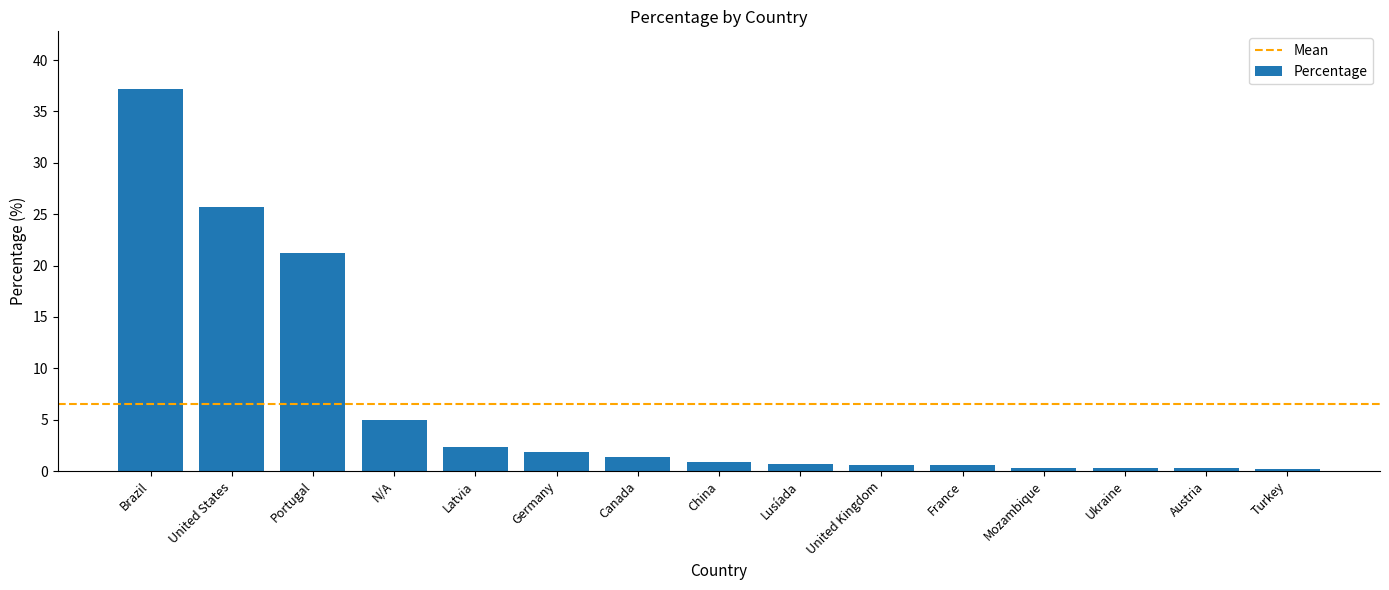

At which category does the chart reach its peak across all series?

Brazil